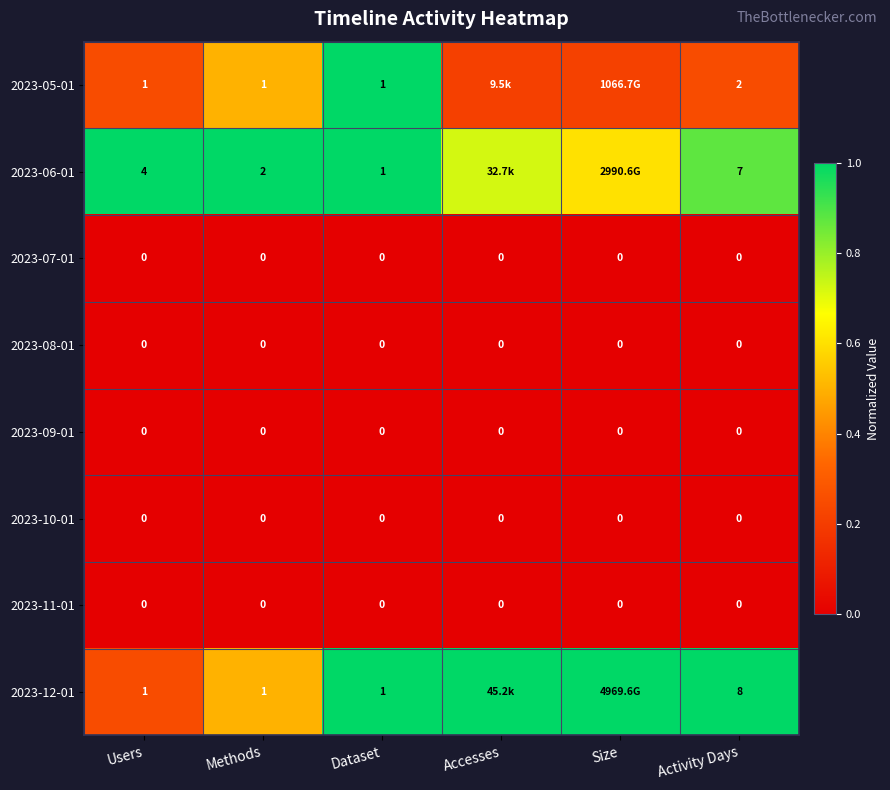

True or false: 2023-05-01 has a value of 1.0 at Dataset.

True